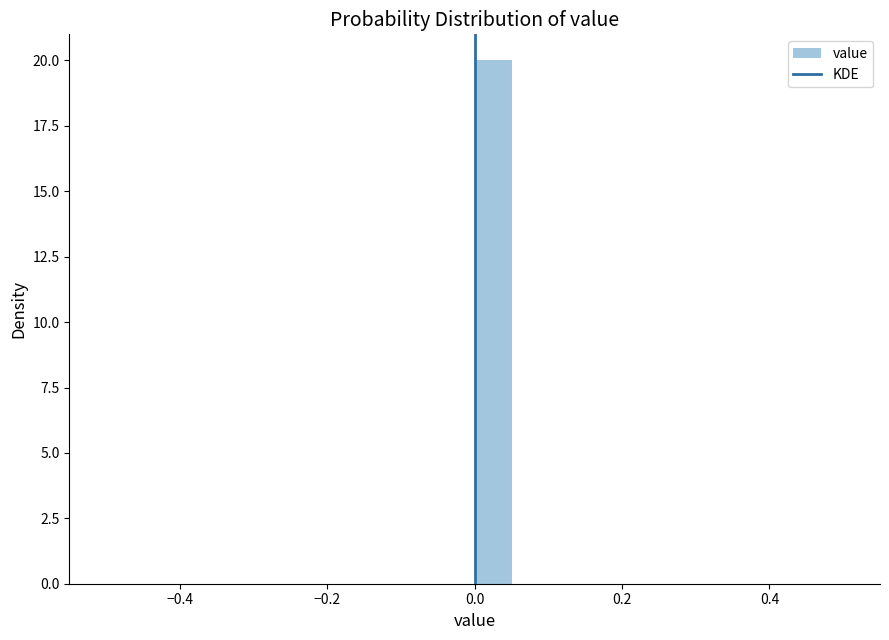

Read against the x-axis, roughly where is the centre of the tallest bar?

0.02